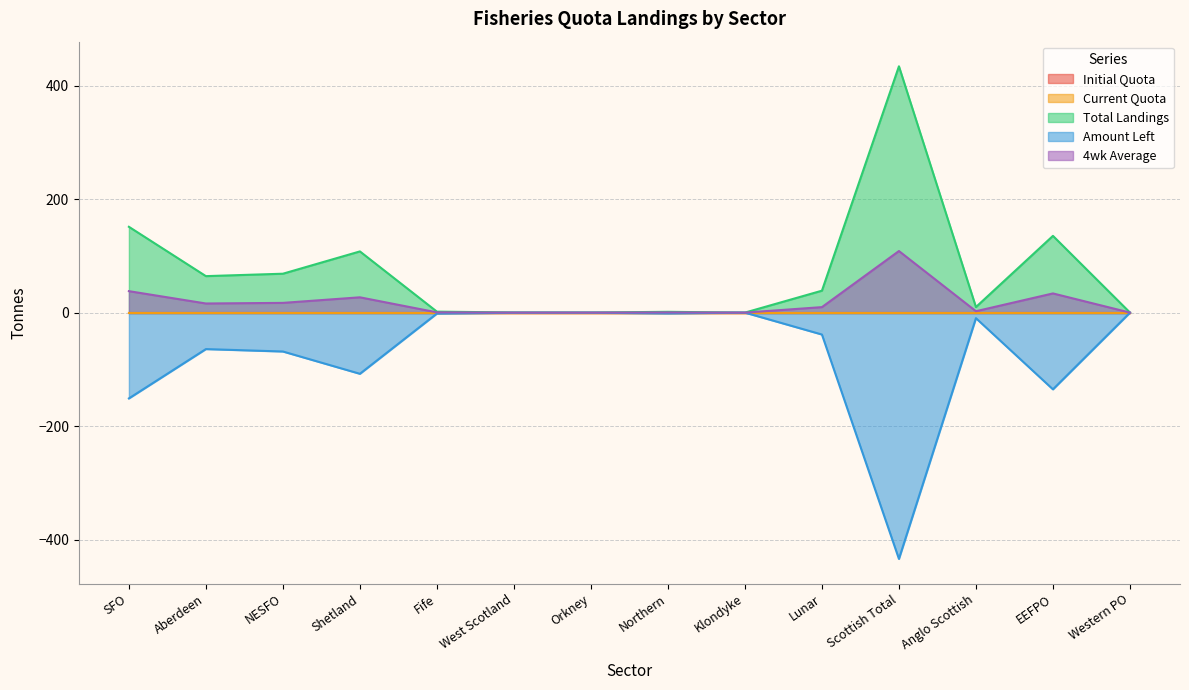

How many interior local peaks does the 4wk Average series have?

4